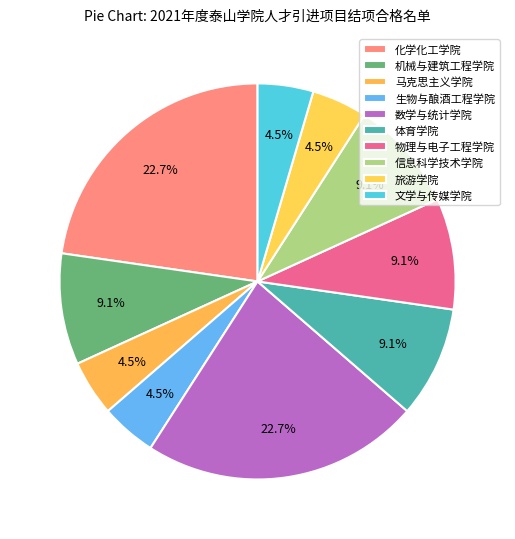

What is the ratio of the value at 体育学院 to the value at 生物与酿酒工程学院?

2.0